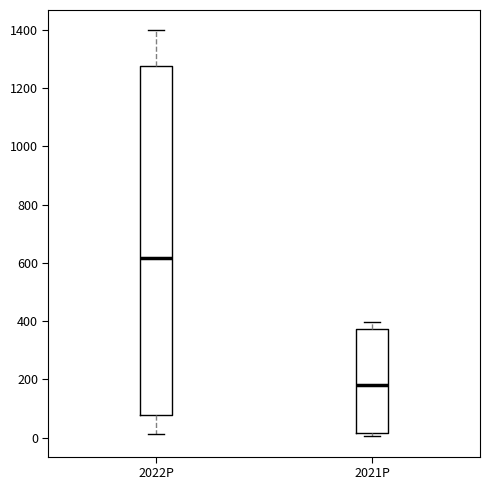

Which box has the highest median line?

2022P